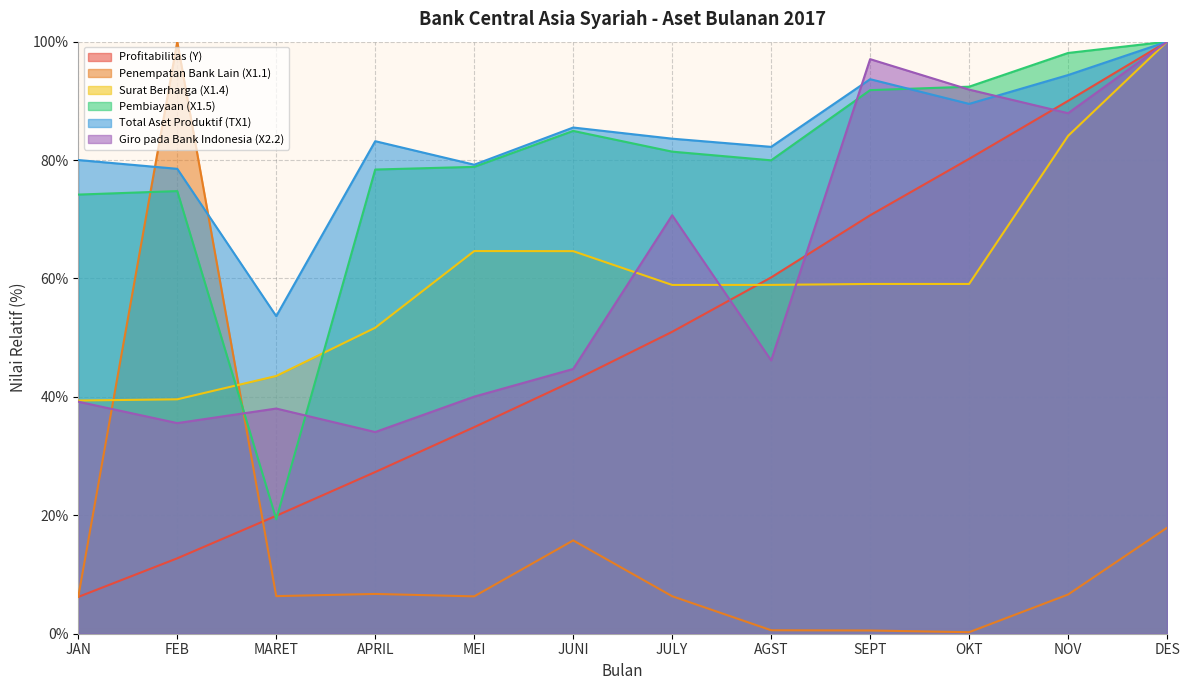

True or false: Pembiayaan (X1.5) and Penempatan Bank Lain (X1.1) cross at least once.

True